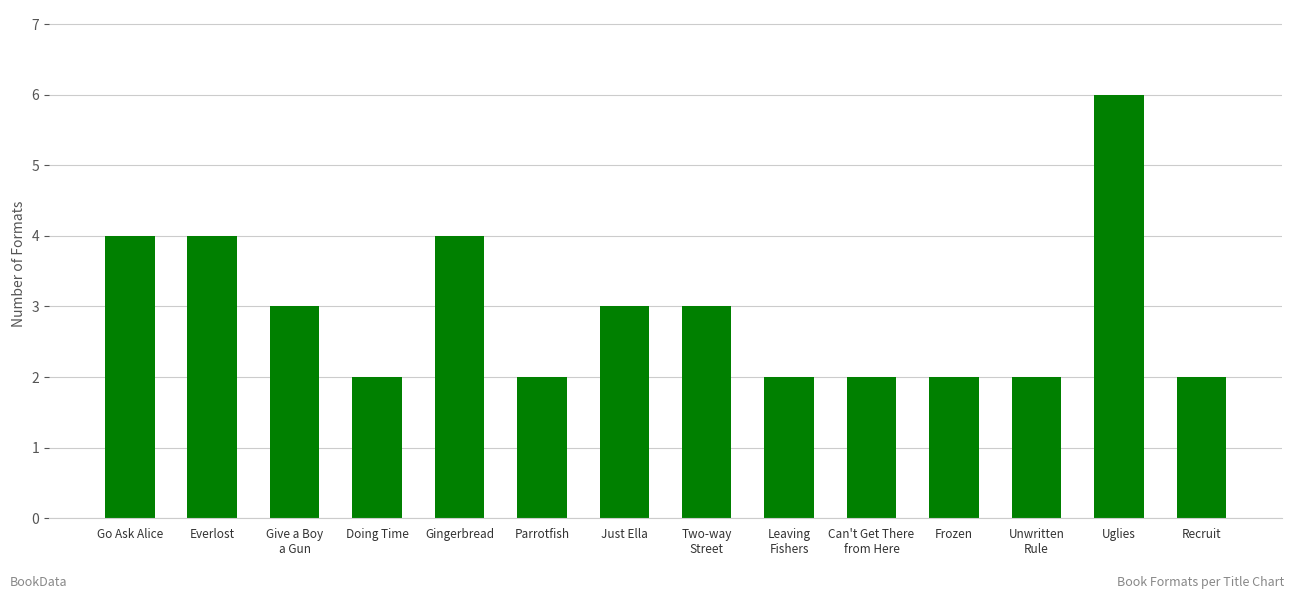

What is the maximum value shown in the chart?

6